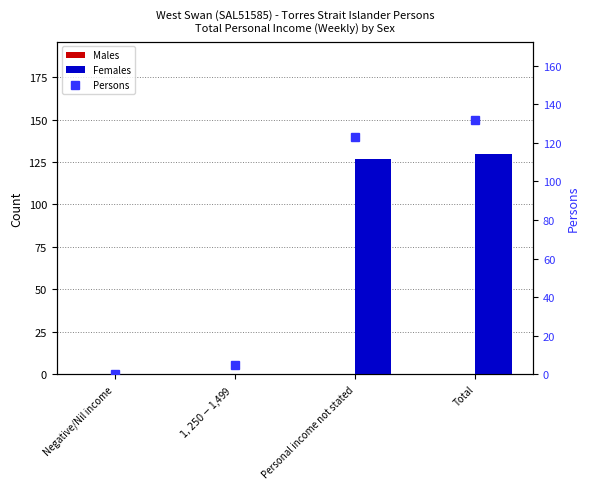

At Total, list the series in order from largest to smallest.

Persons, Females, Males